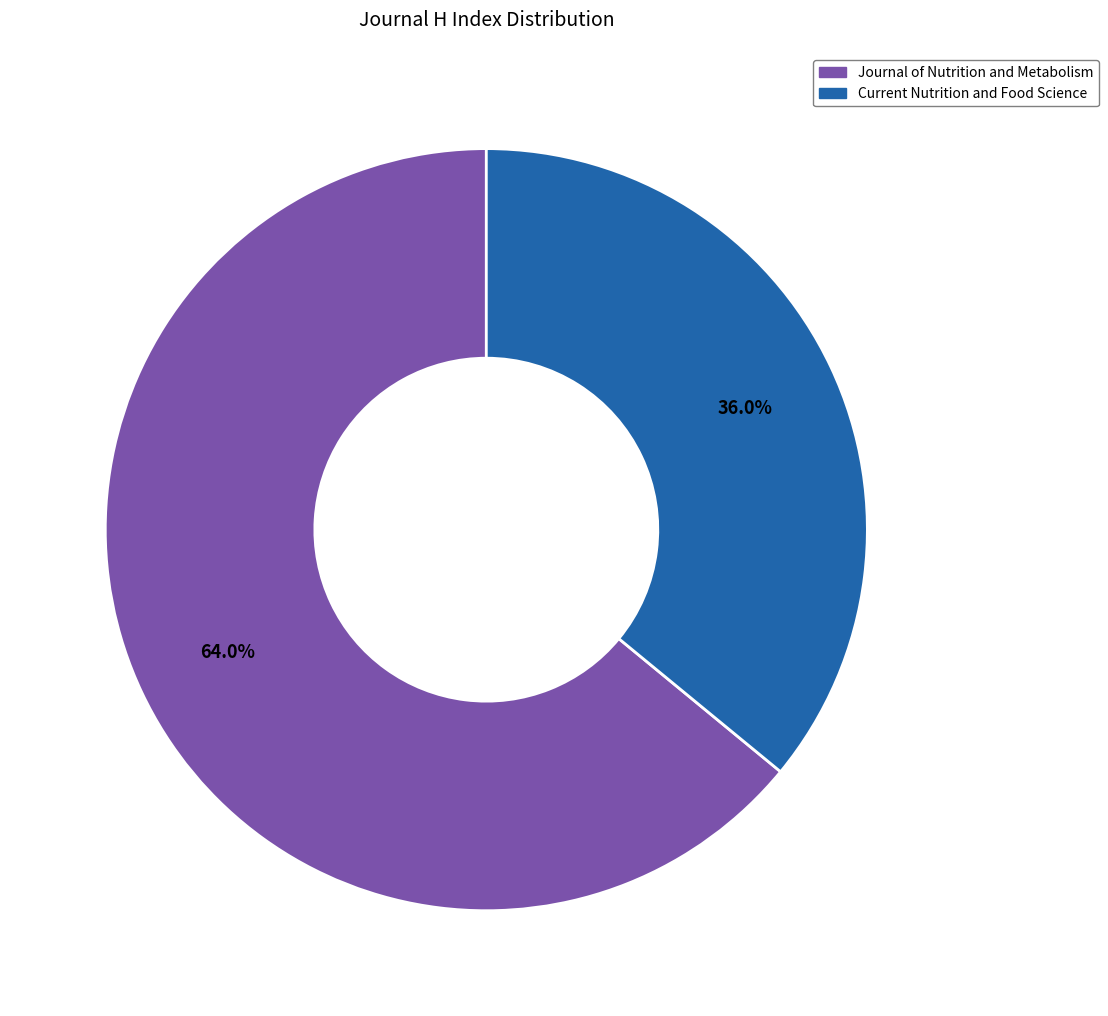

What is the majority slice?

Journal of Nutrition and Metabolism